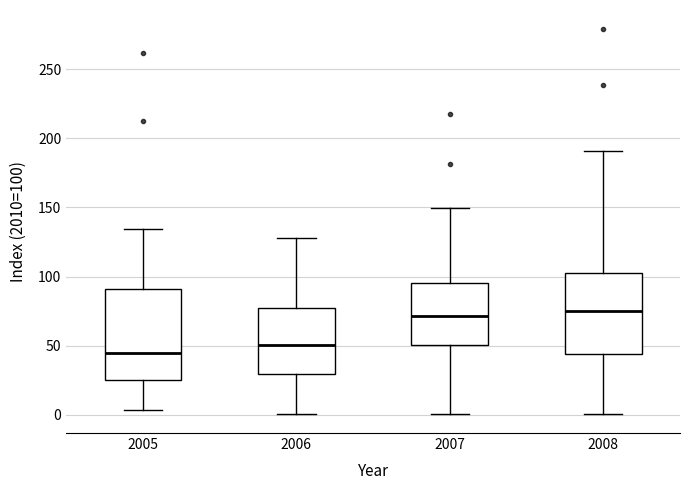

Reading left to right, transcribe this box plot: for each box, give where its median line is, the range the box spans, and where its two whiskers end, as read against the y-axis. The values are not printed on the chart, so give them approximately, as read against the axis.

2005: median 45, box 25 to 90, whiskers 5 to 135
2006: median 50, box 30 to 75, whiskers 0 to 130
2007: median 70, box 50 to 95, whiskers 0 to 150
2008: median 75, box 45 to 105, whiskers 0 to 190